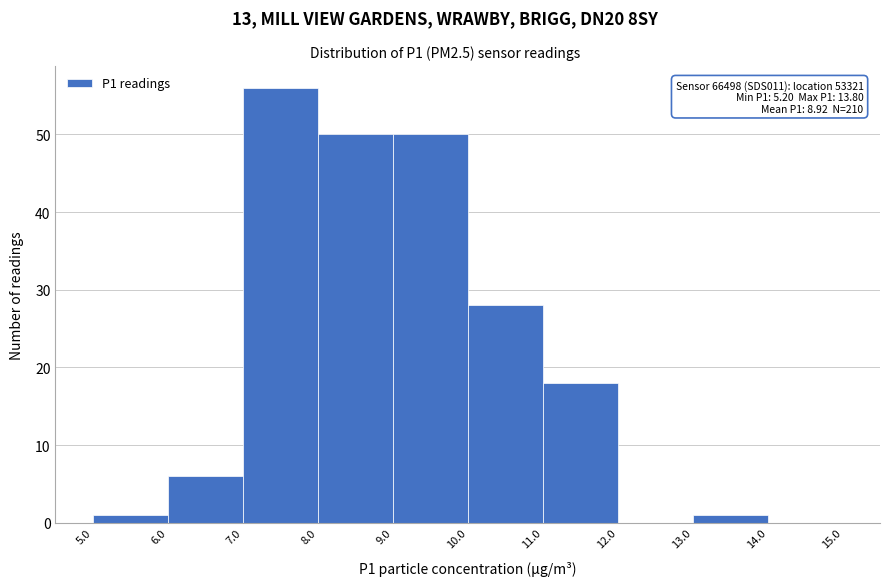

Which range on the x-axis has the tallest bar?

7.0 to 8.0